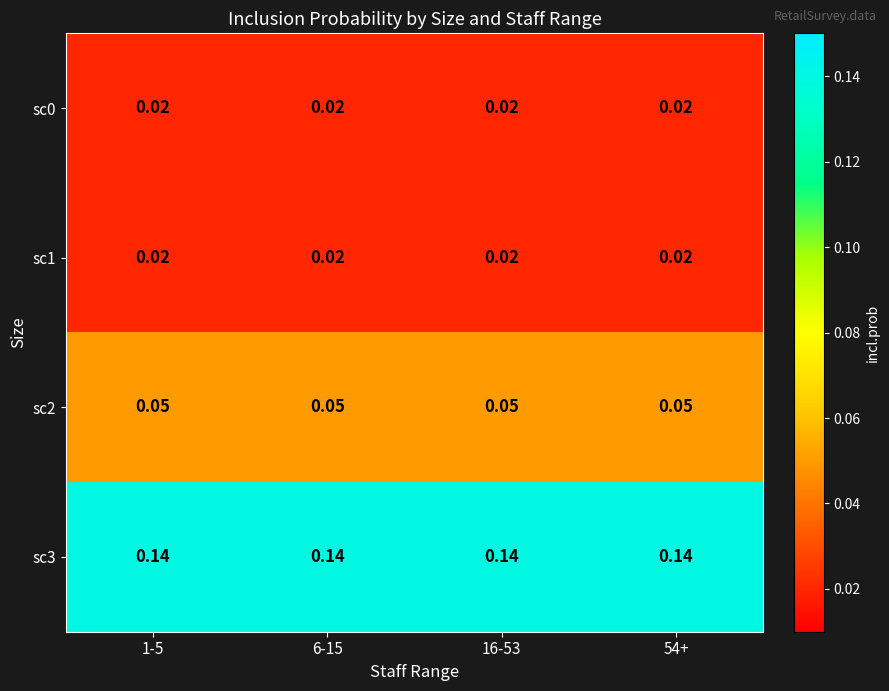

Is the value of sc2 at 6-15 greater than the value of sc0 at 16-53?

Yes